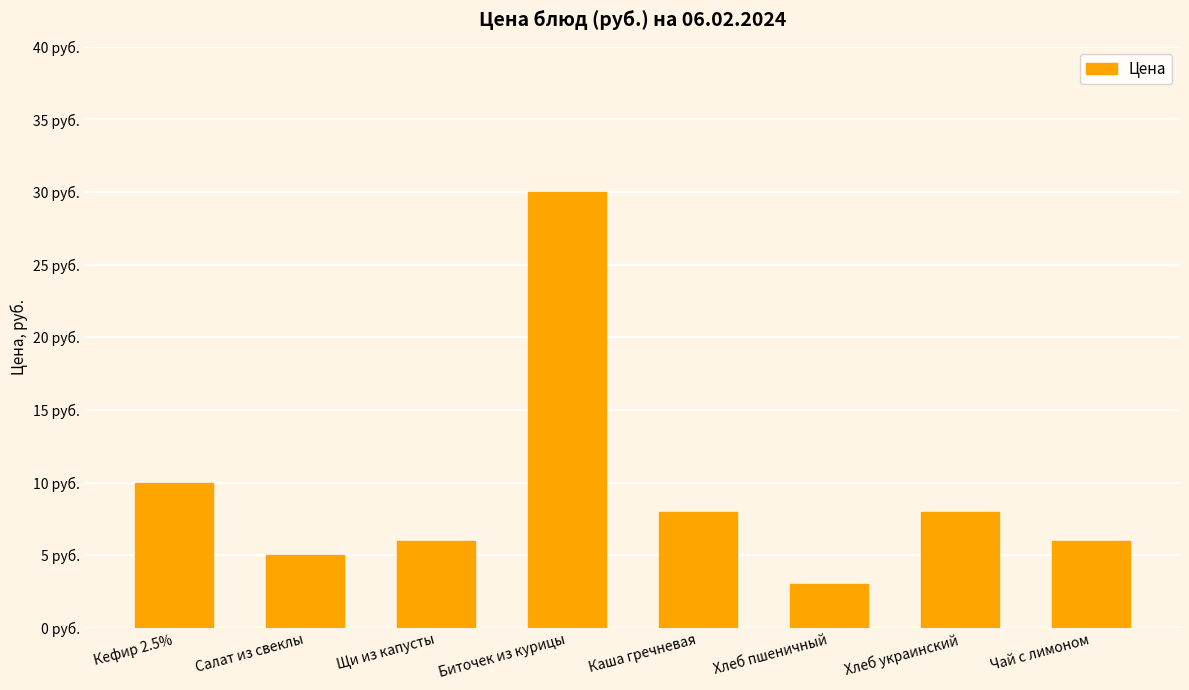

How many data points are less than 8?

4